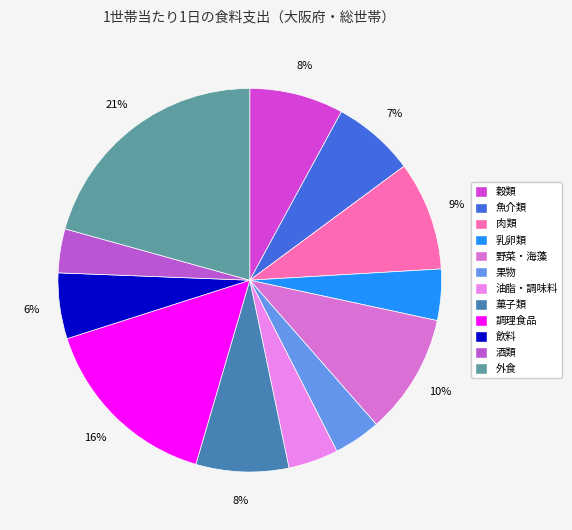

To the nearest percent, what portion does 飲料 represent?

6%